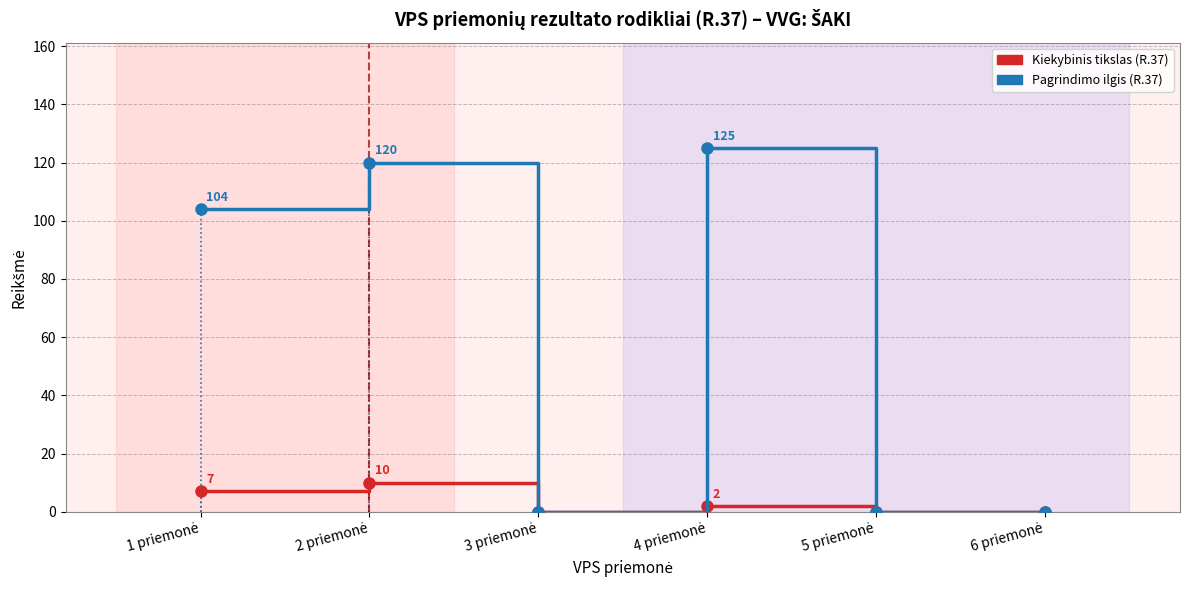

How many lines are shown in the chart?

2